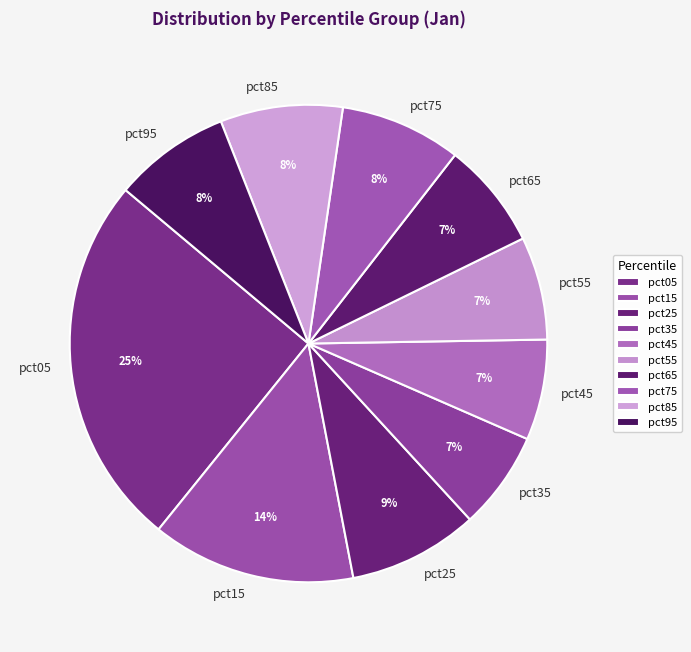

To the nearest percent, what is the average slice percentage?

10%